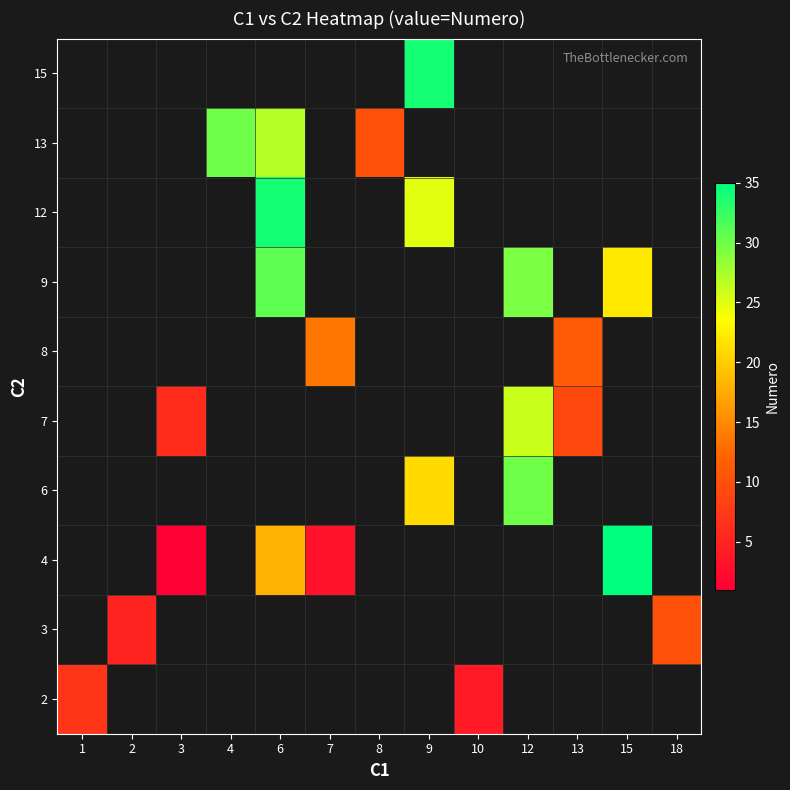

Is the value of 9 at 1 greater than the value of 6 at 12?

No